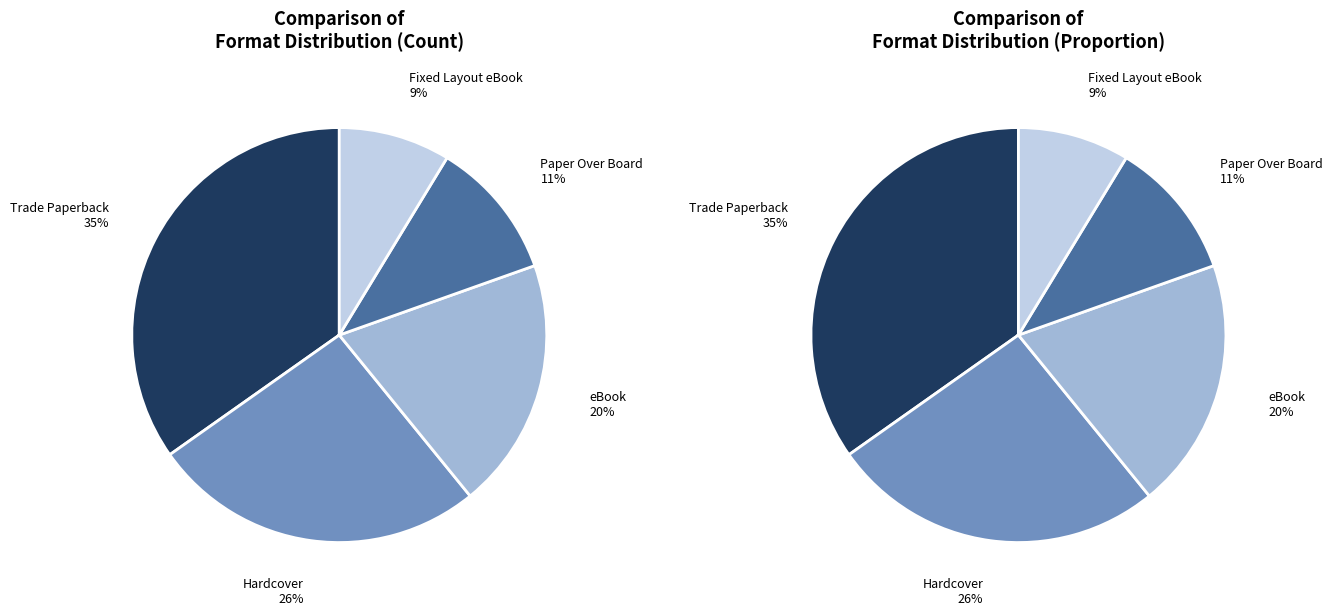

Combined, what portion of the pie is Trade Paperback and Fixed Layout eBook?

43.5%